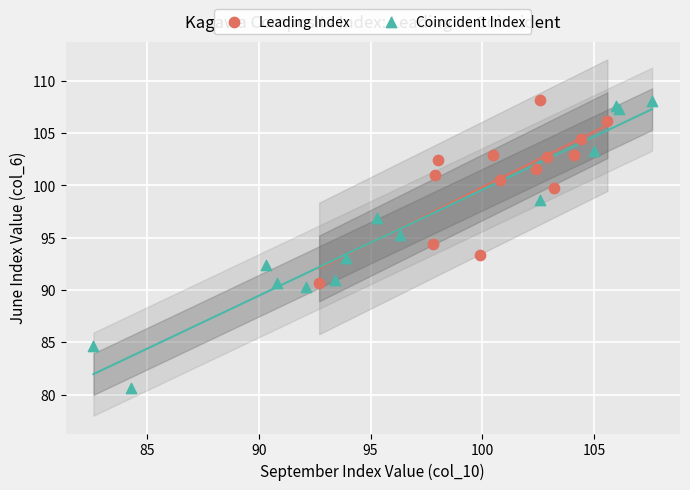

What are all the series names shown in the legend?

Leading Index, Coincident Index